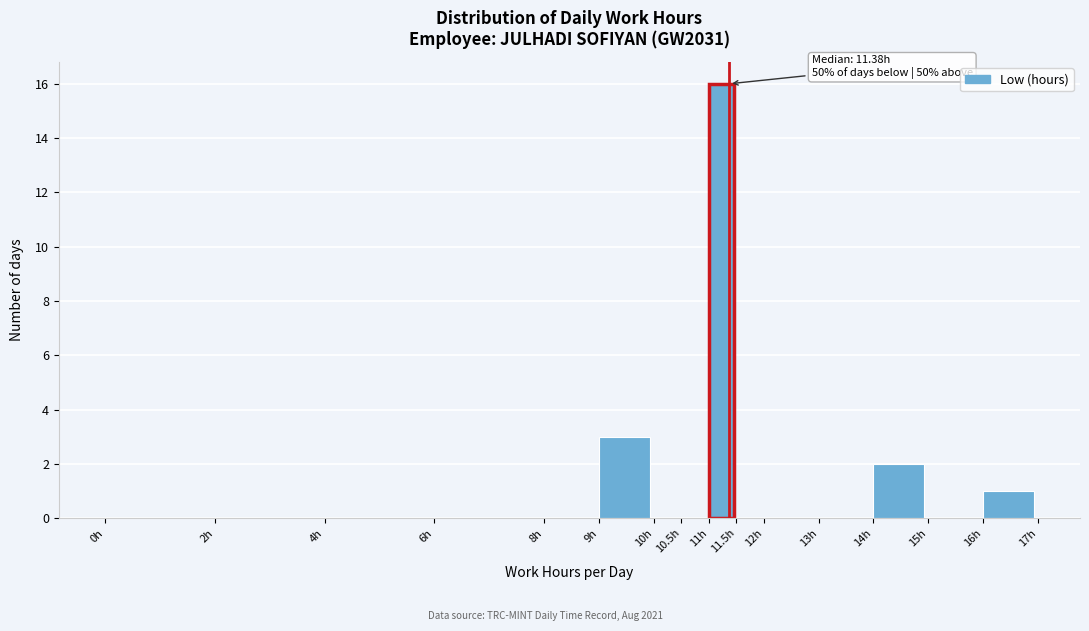

Over which range of the x-axis is the bar tallest?

11.0 to 11.5